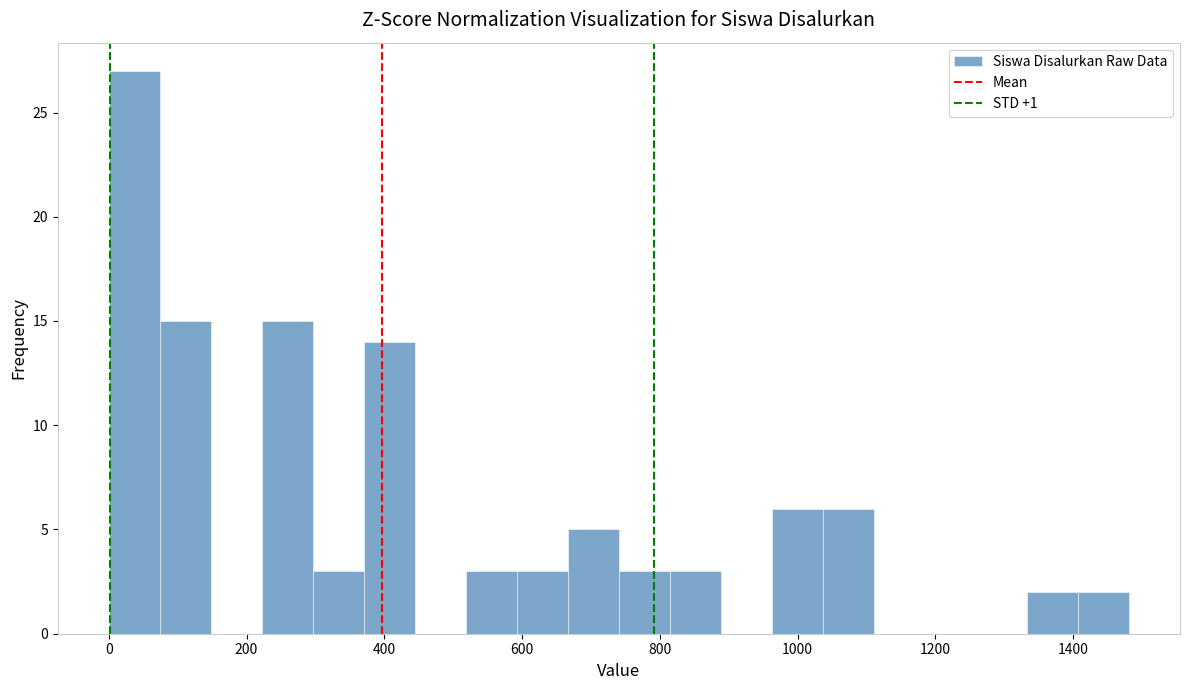

Around what value on the x-axis is the tallest bar? Give the approximate position of its centre, as read against the axis.

40